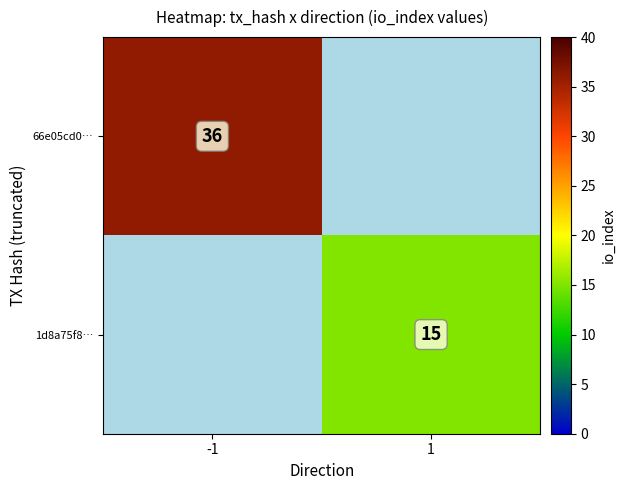

At how many categories does at least one series exceed 21?

1